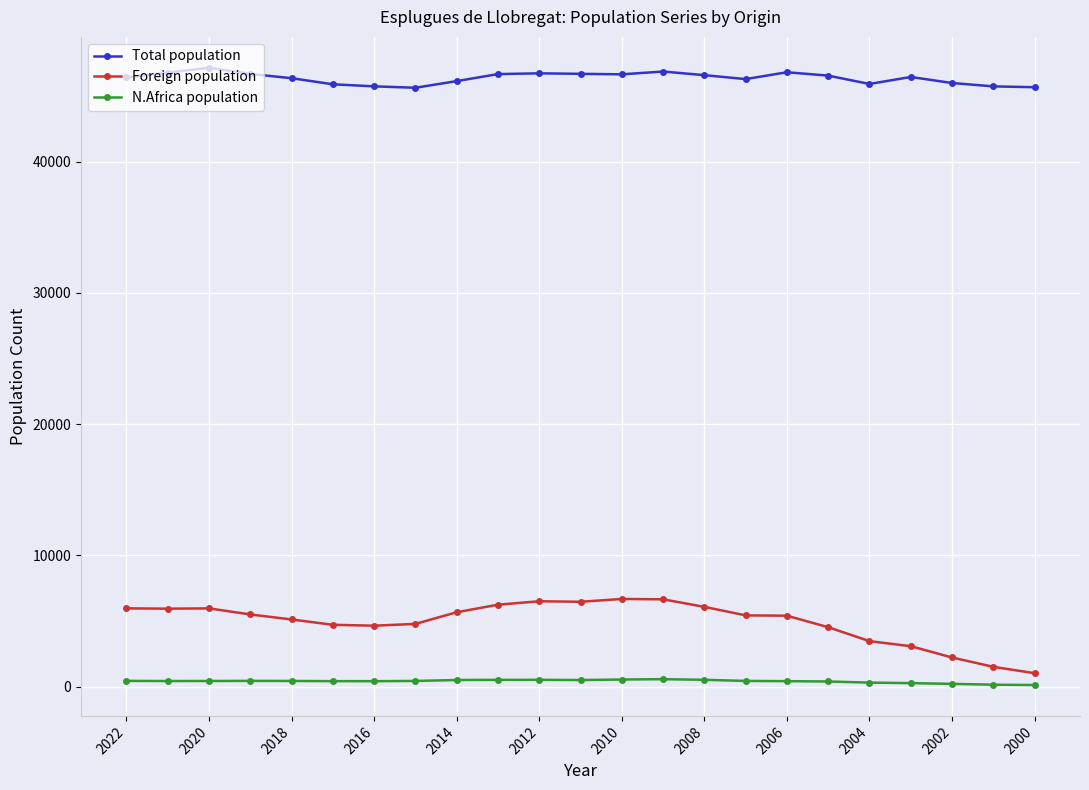

True or false: Foreign population has more than 0 interior local peaks.

True